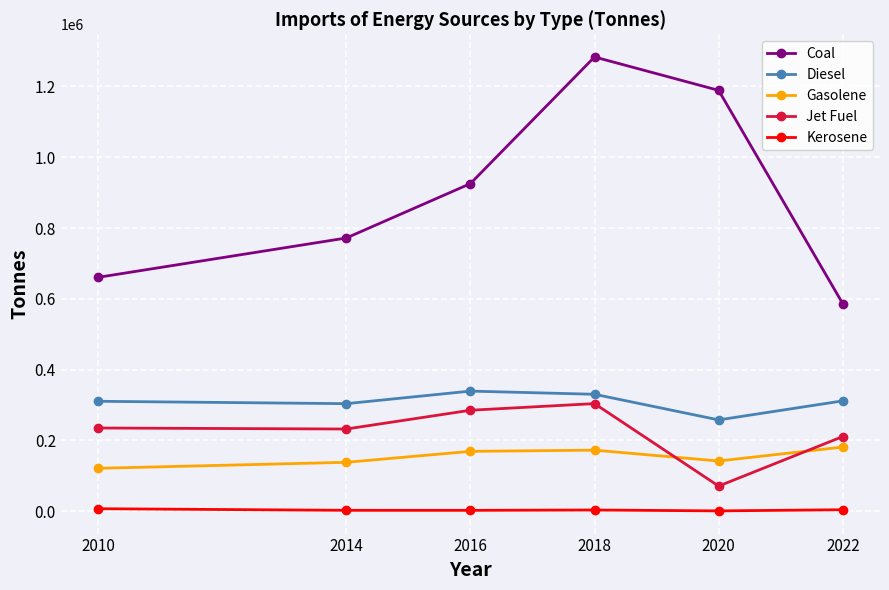

What is the average value of the Coal series?

902766